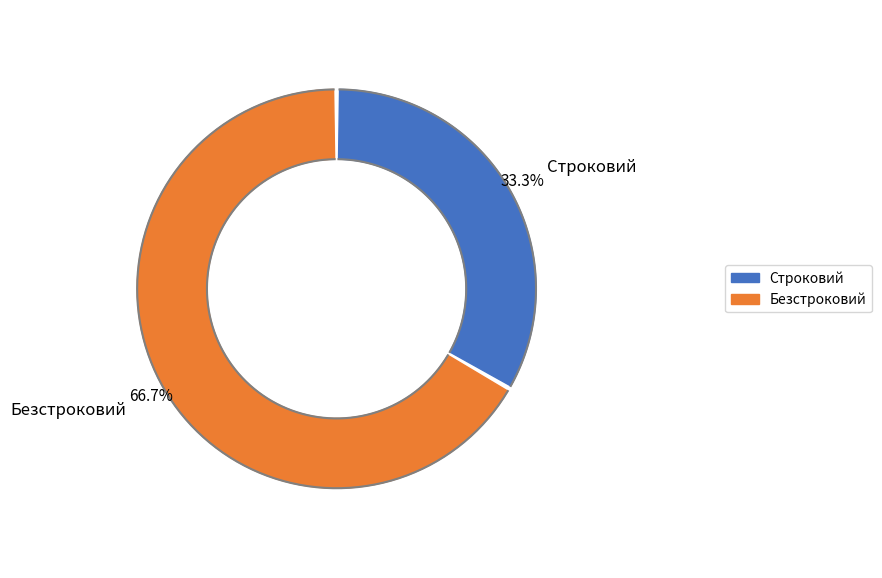

What is the change in value from Строковий to Безстроковий?

+1